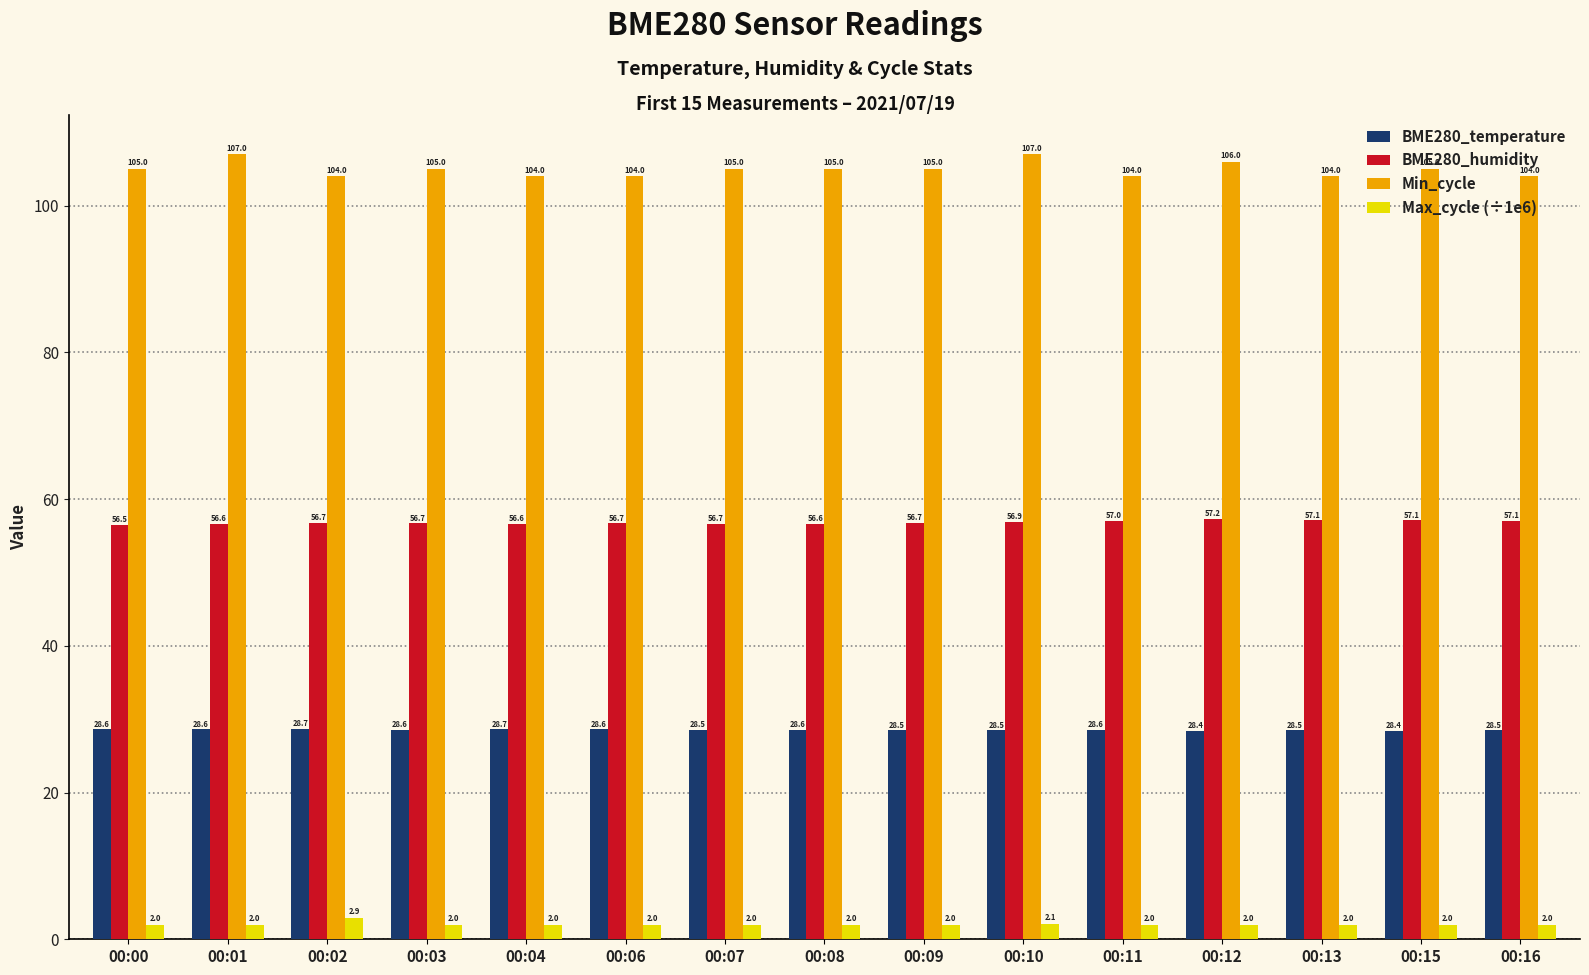

Where is BME280_humidity nearest to the value 56?

00:00